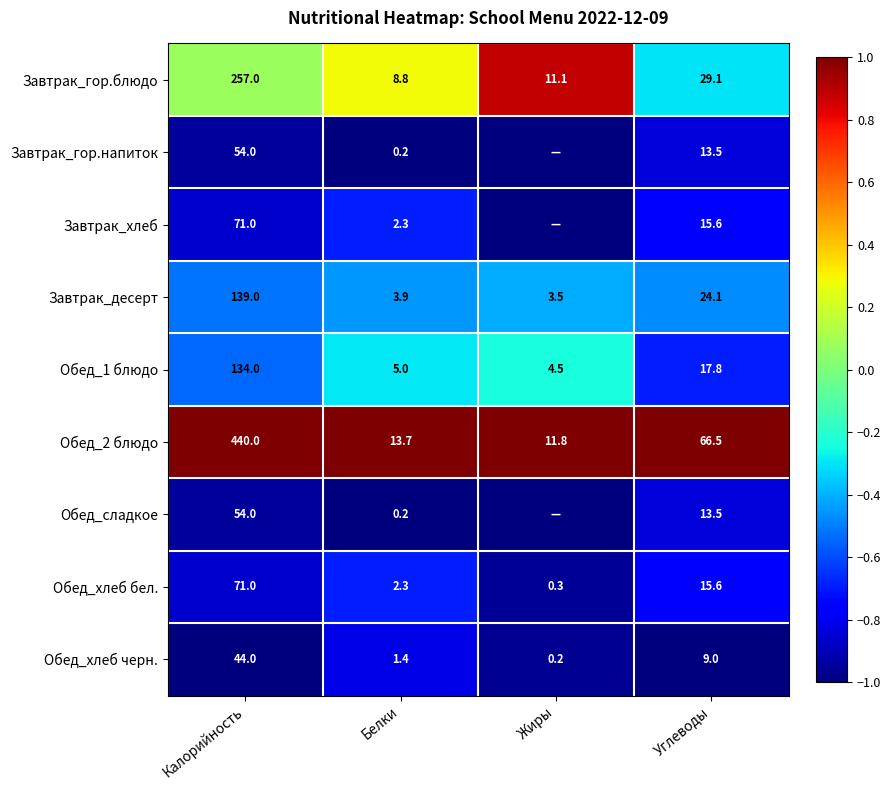

What is the sum of the Завтрак_гор.блюдо values at Белки and Калорийность?

265.8